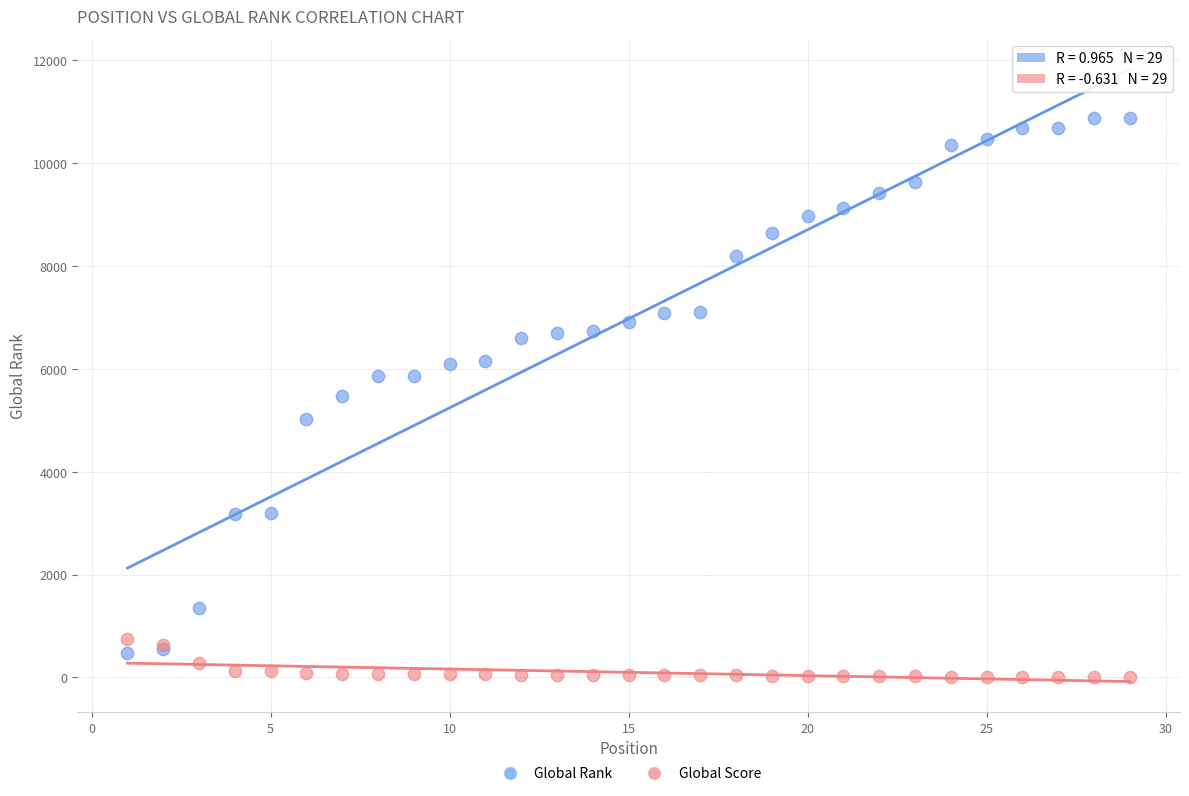

Which series has the widest spread of Y values?

Global Rank